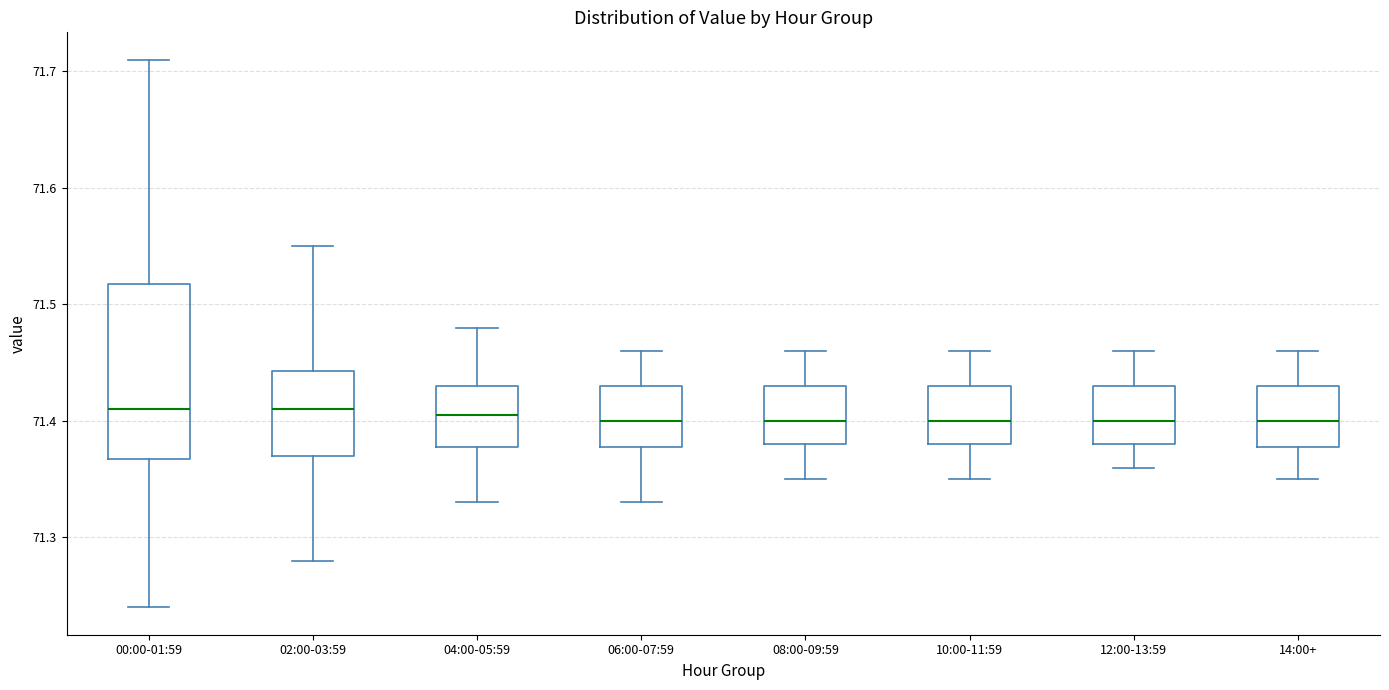

Comparing the boxes themselves (not the whiskers), which one is the tallest?

00:00-01:59